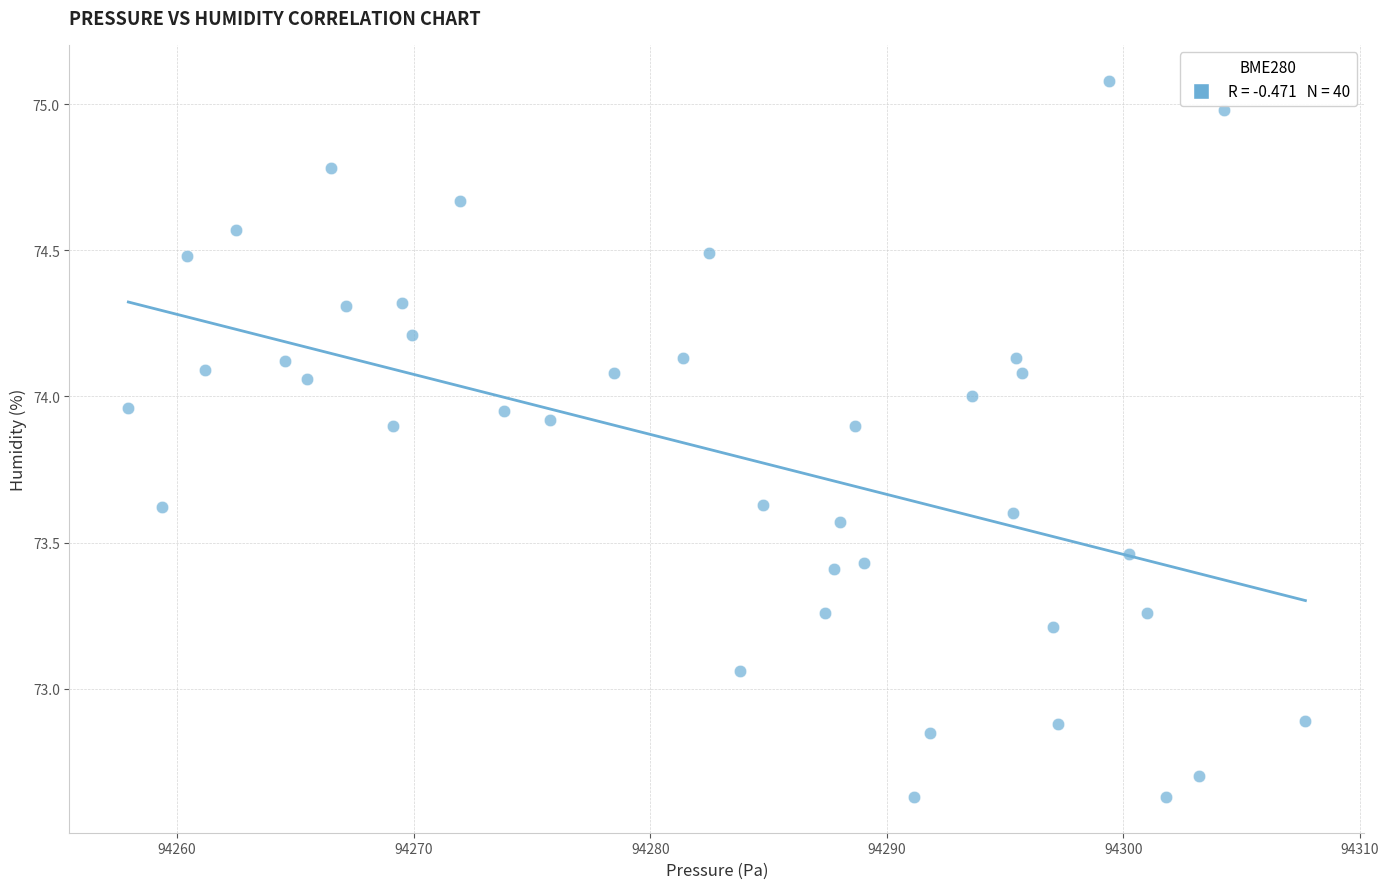

What is the range of X values (max minus min)?

49.8